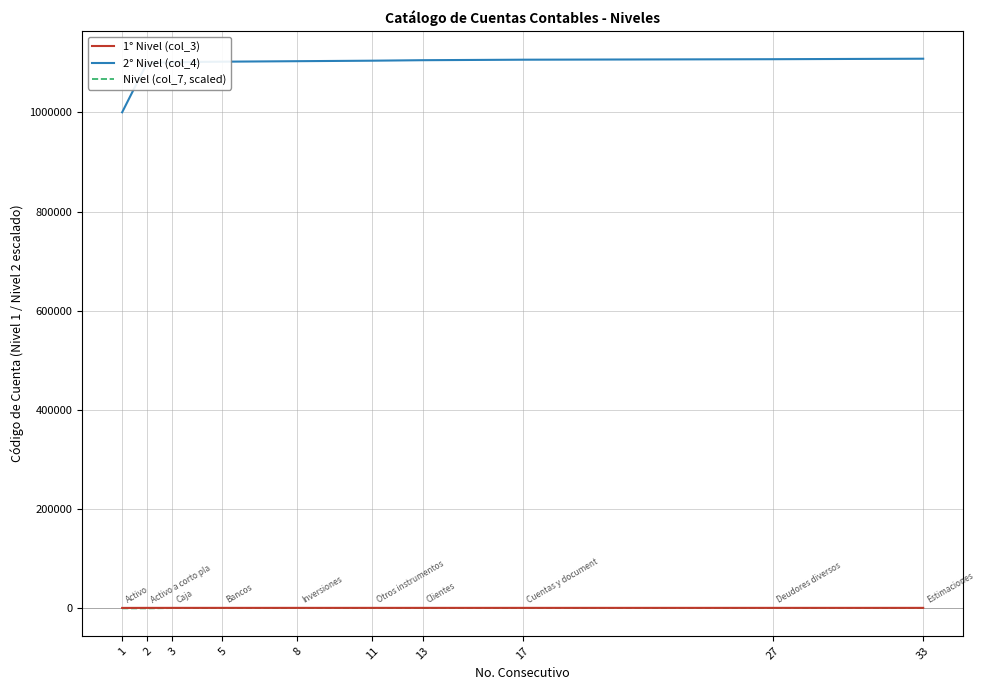

Is the value of Nivel (col_7, scaled) at 8 greater than the value of 2° Nivel (col_4) at 27?

No